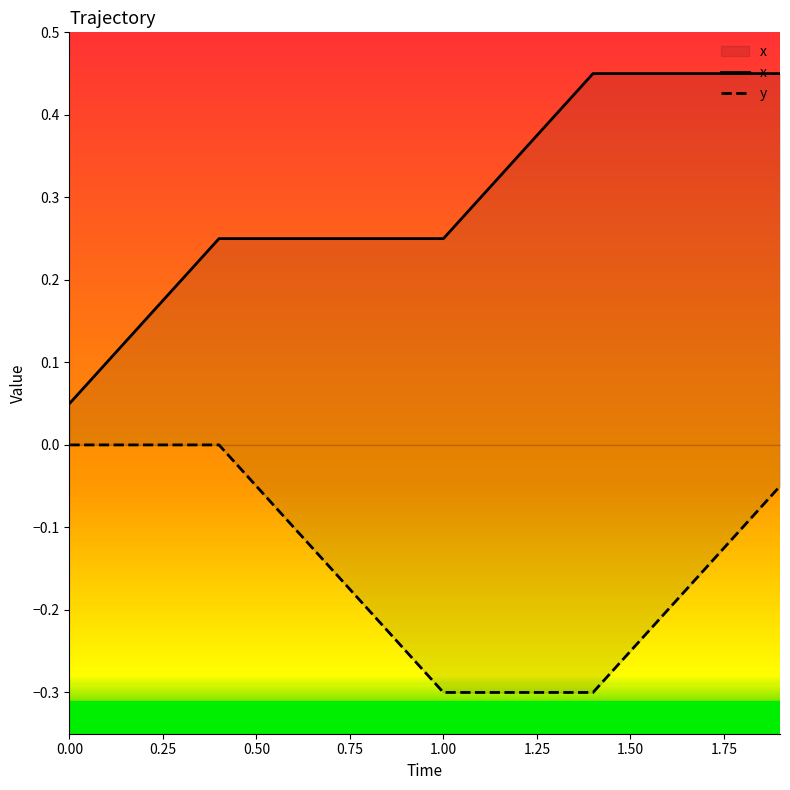

How many lines are shown in the chart?

2